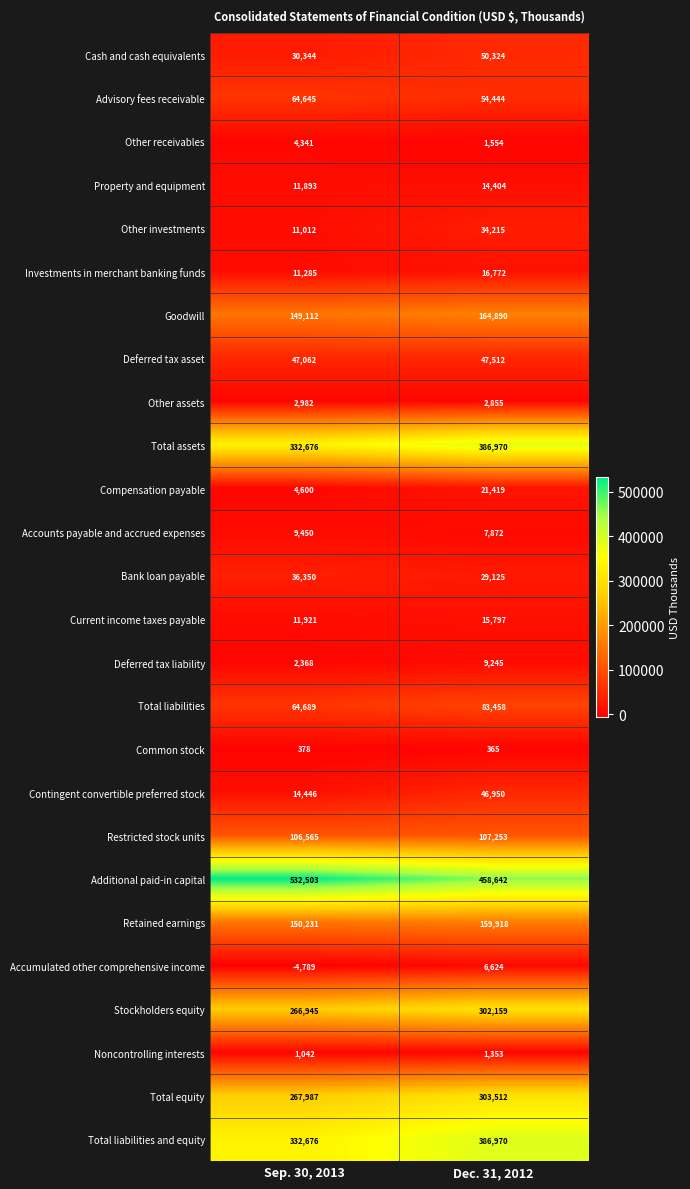

What is the maximum value shown in the chart?

532503